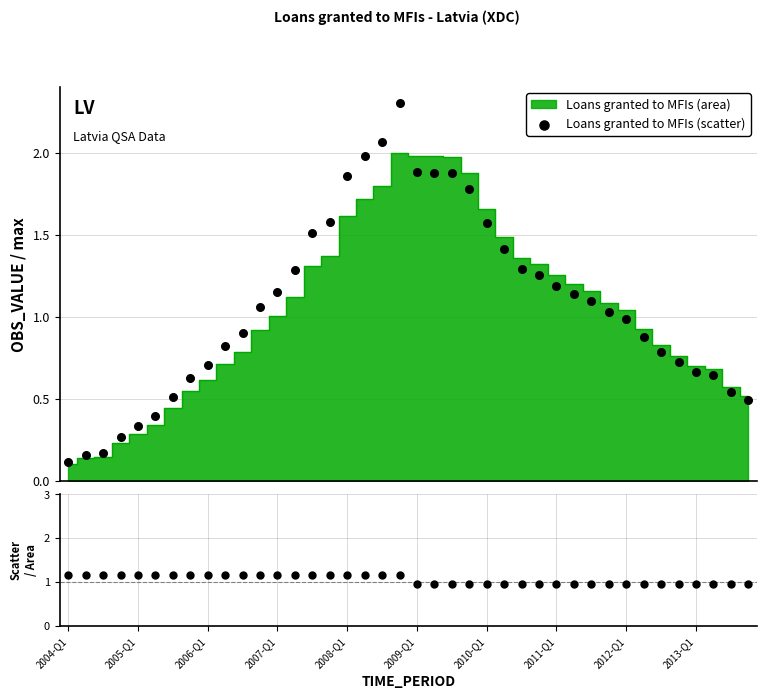

Which series has the widest spread of Y values?

Loans granted to MFIs (scatter)